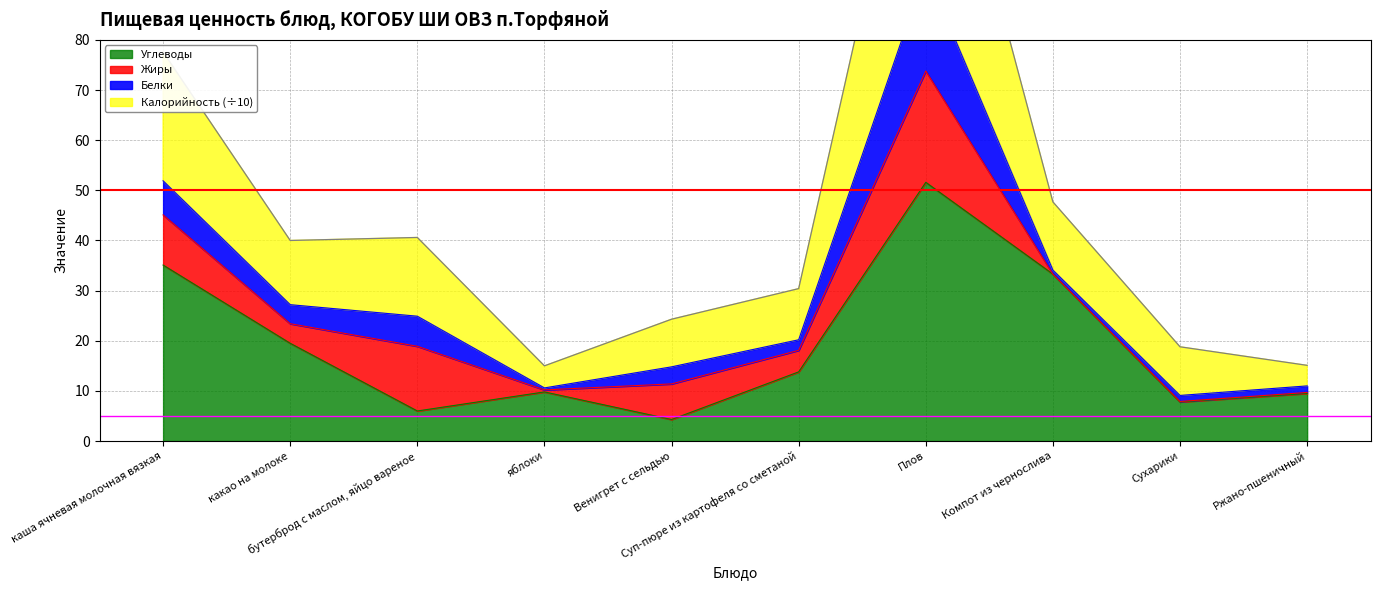

Rank the categories by Калорийность value from highest to lowest.

Плов, каша ячневая молочная вязкая, Компот из чернослива, бутерброд с маслом, яйцо вареное, какао на молоке, Суп-пюре из картофеля со сметаной, Венигрет с сельдью, Сухарики, Ржано-пшеничный, яблоки